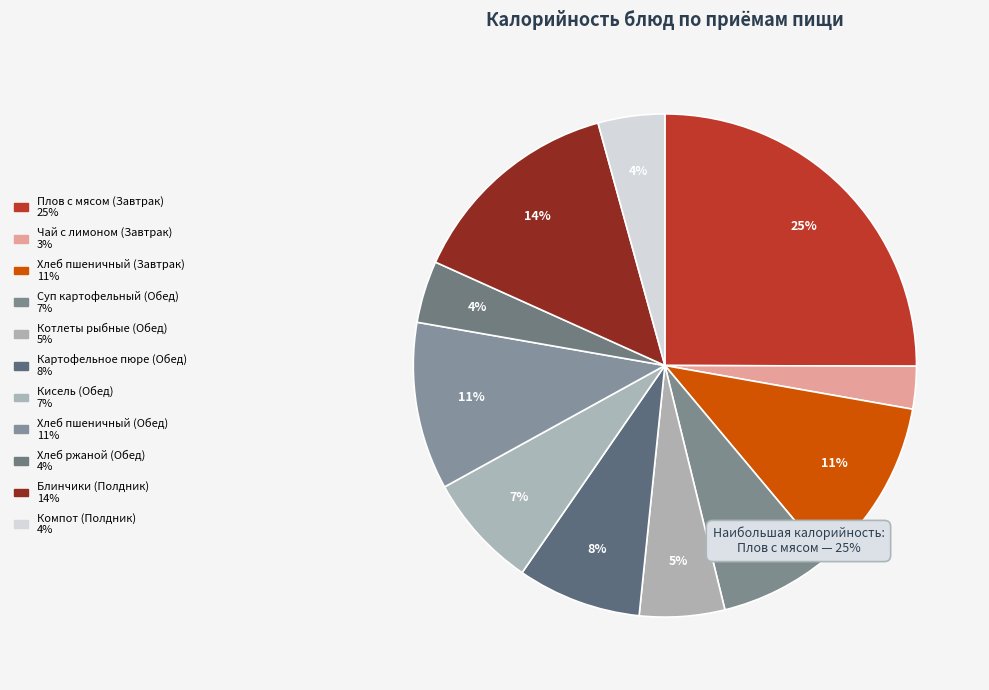

How many slices are in this pie chart?

11